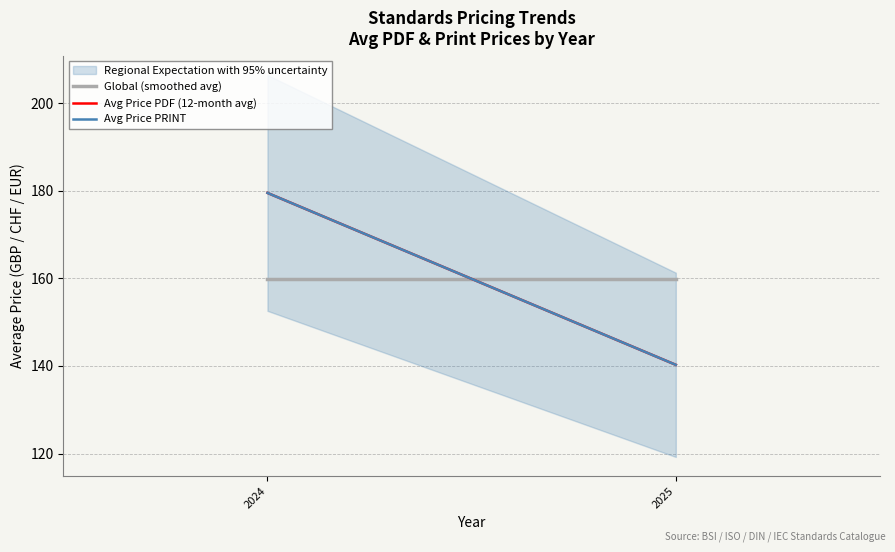

What are all the series names shown in the legend?

Global (smoothed avg), Avg Price PDF (12-month avg), Avg Price PRINT